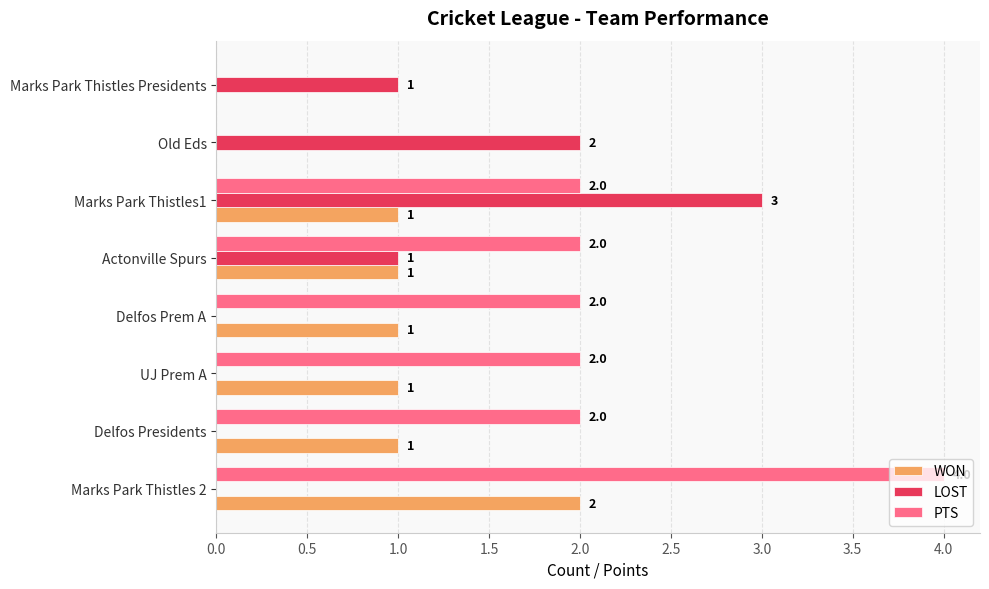

What is the sum of all LOST values?

7